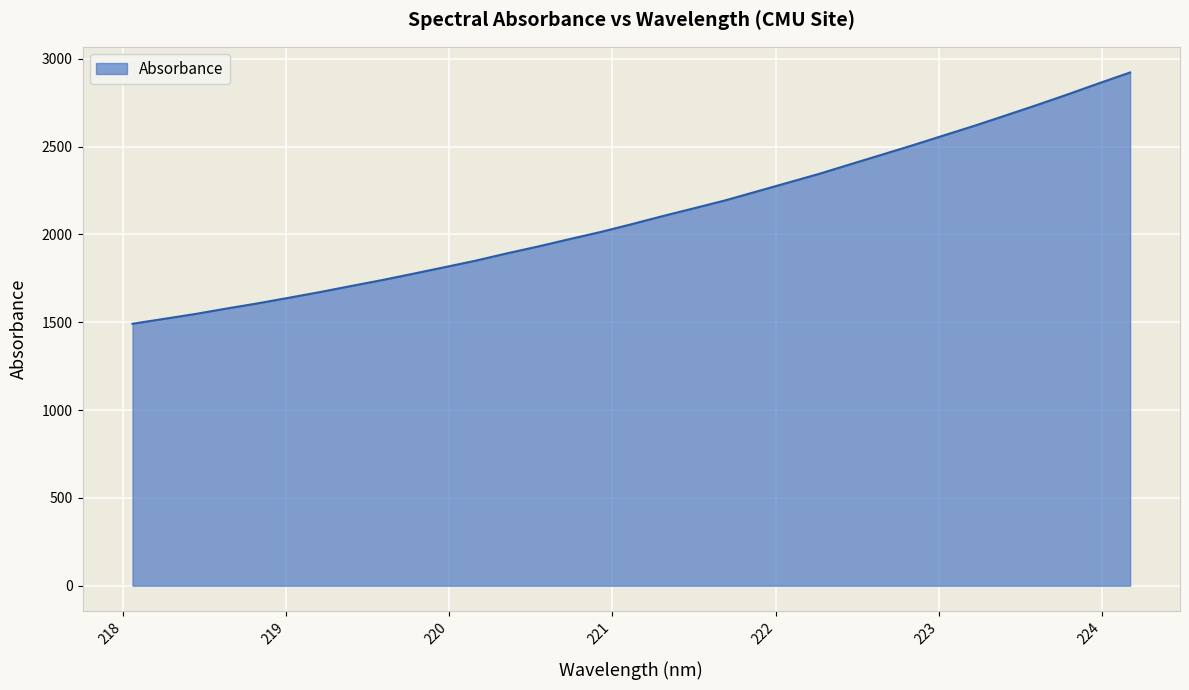

Does the chart display data point markers on the line(s)?

No